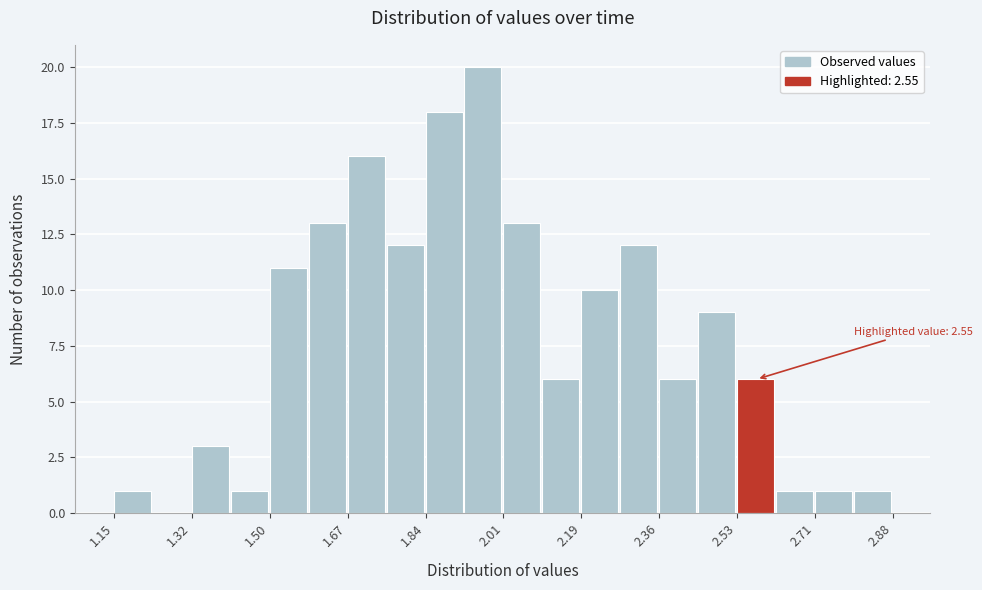

Over which range of the x-axis is the bar tallest?

1.92 to 2.02